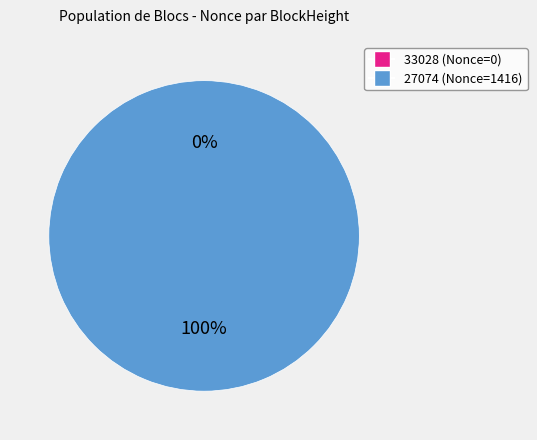

How many slices are in this pie chart?

2